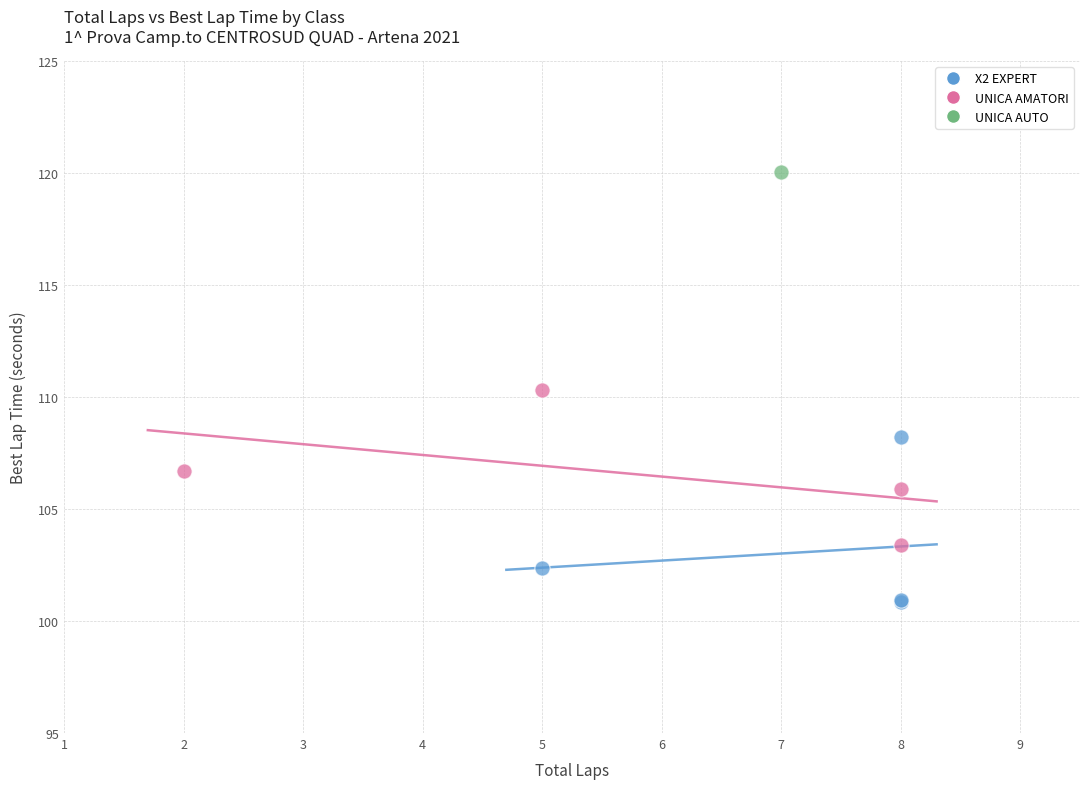

Which series contains the lowest Y value?

X2 EXPERT